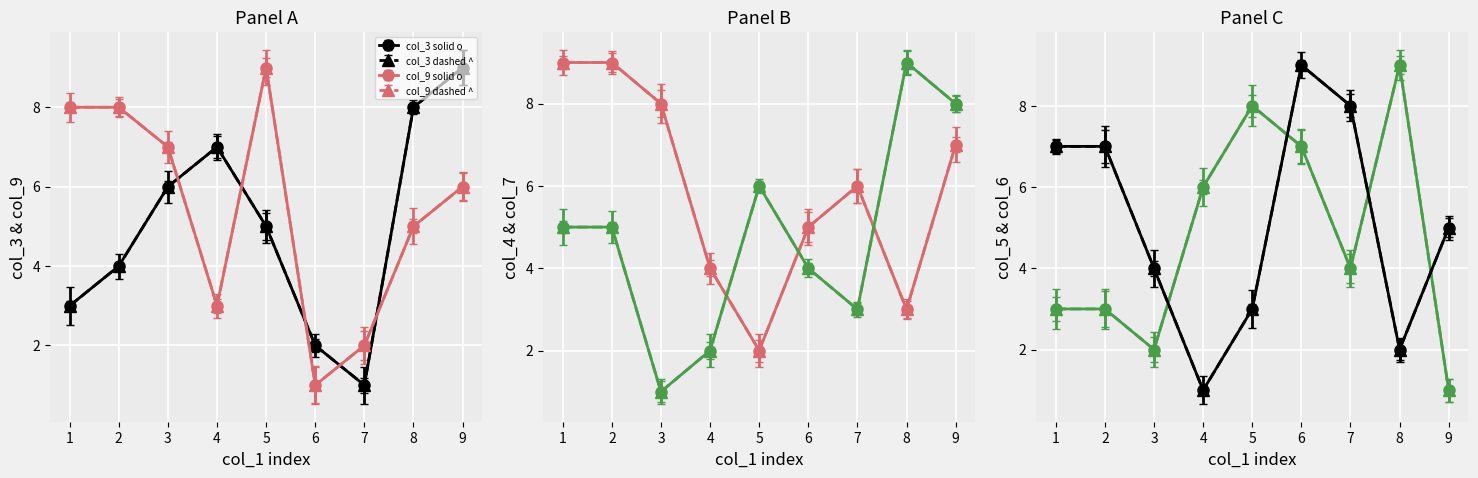

What is the maximum value for col_3?

9